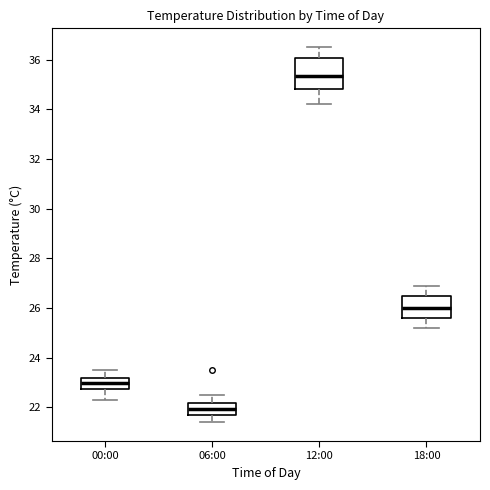

Where does the lower whisker of the box for 18:00 end on the y-axis? The values are not printed on the chart, so give them approximately, as read against the axis.

25.2